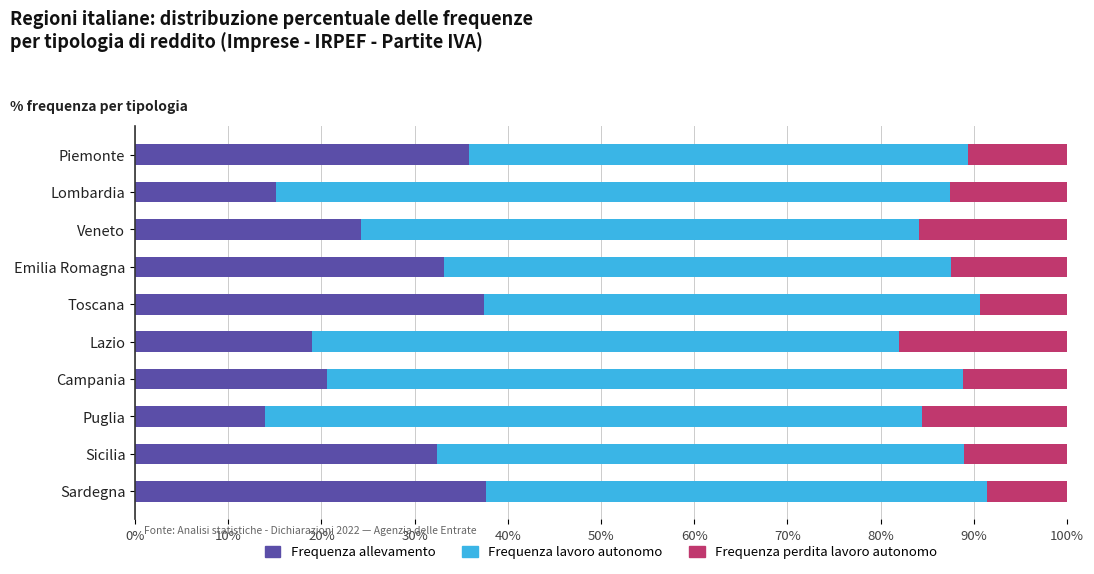

Where is Frequenza allevamento nearest to the value 25?

Veneto